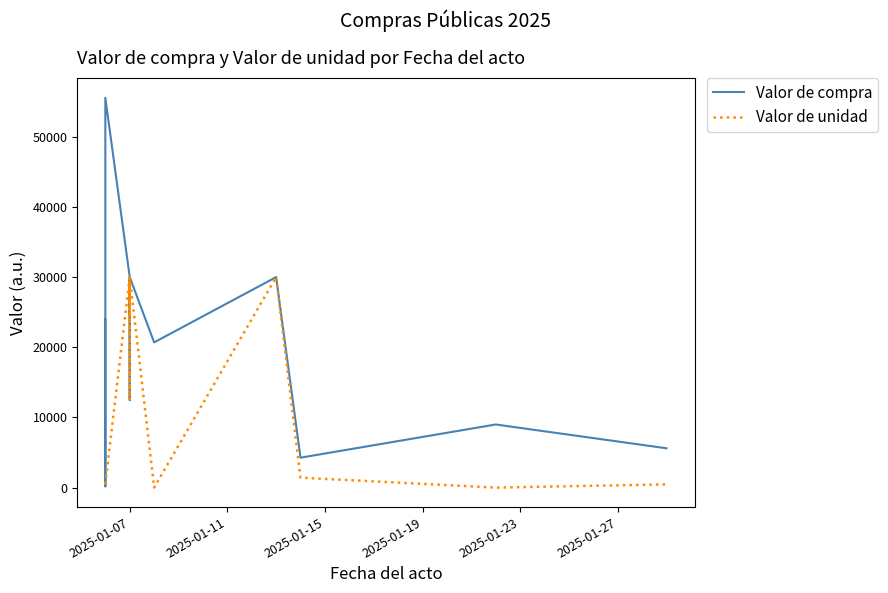

Which series has the largest range (max minus min)?

Valor de compra